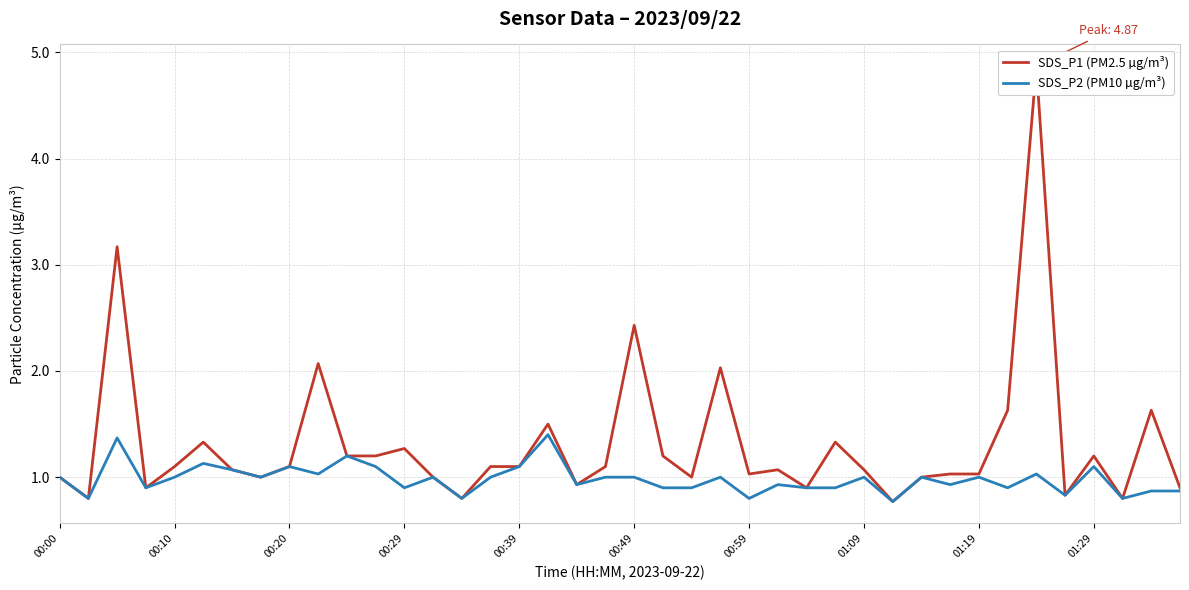

True or false: SDS_P2 (PM10 µg/m³) and SDS_P1 (PM2.5 µg/m³) cross at least once.

False